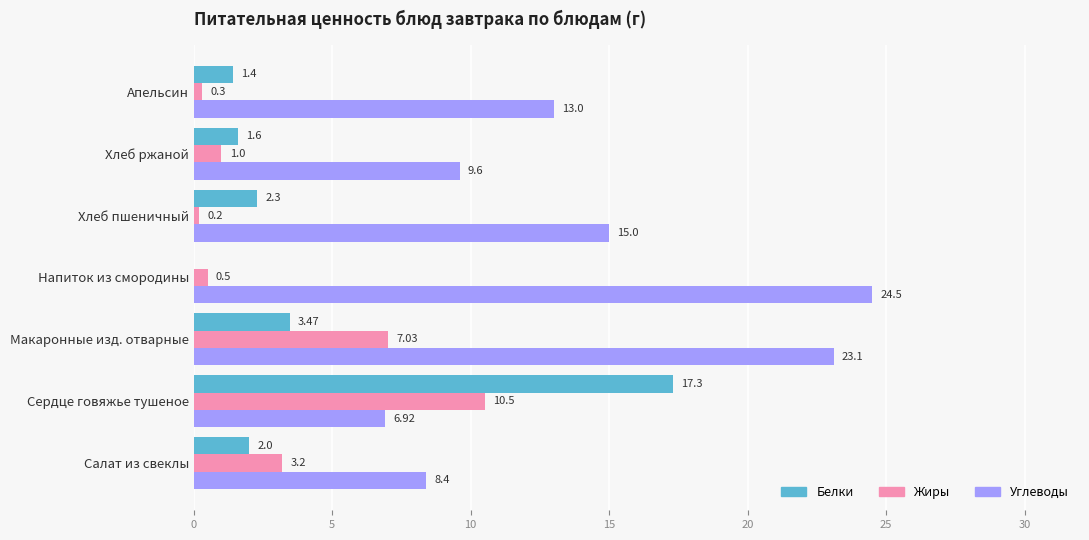

Which series changed the most between Салат из свеклы and Напиток из смородины?

Углеводы